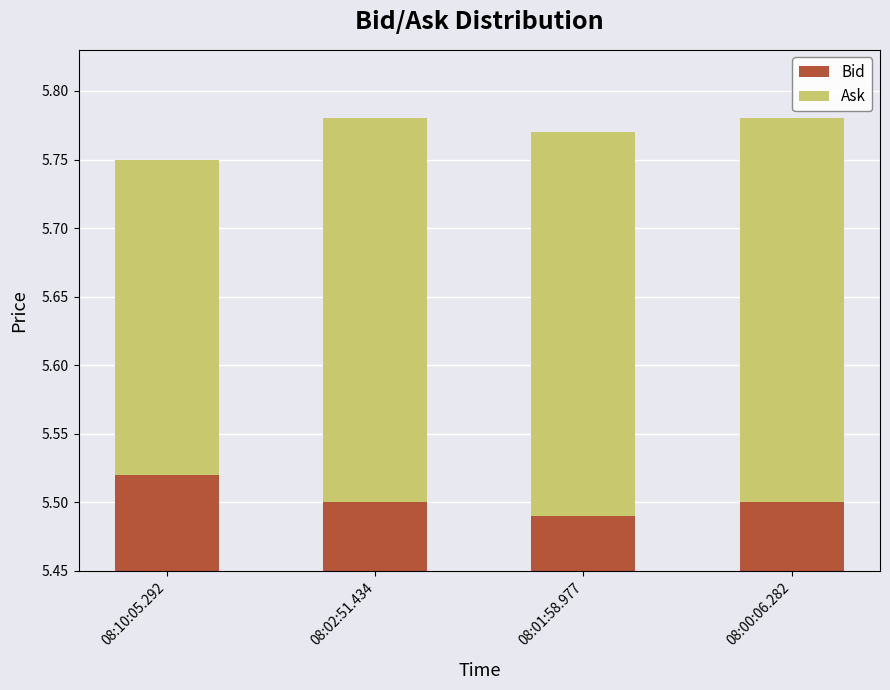

List the series in order of their peak value, lowest first.

Ask, Bid